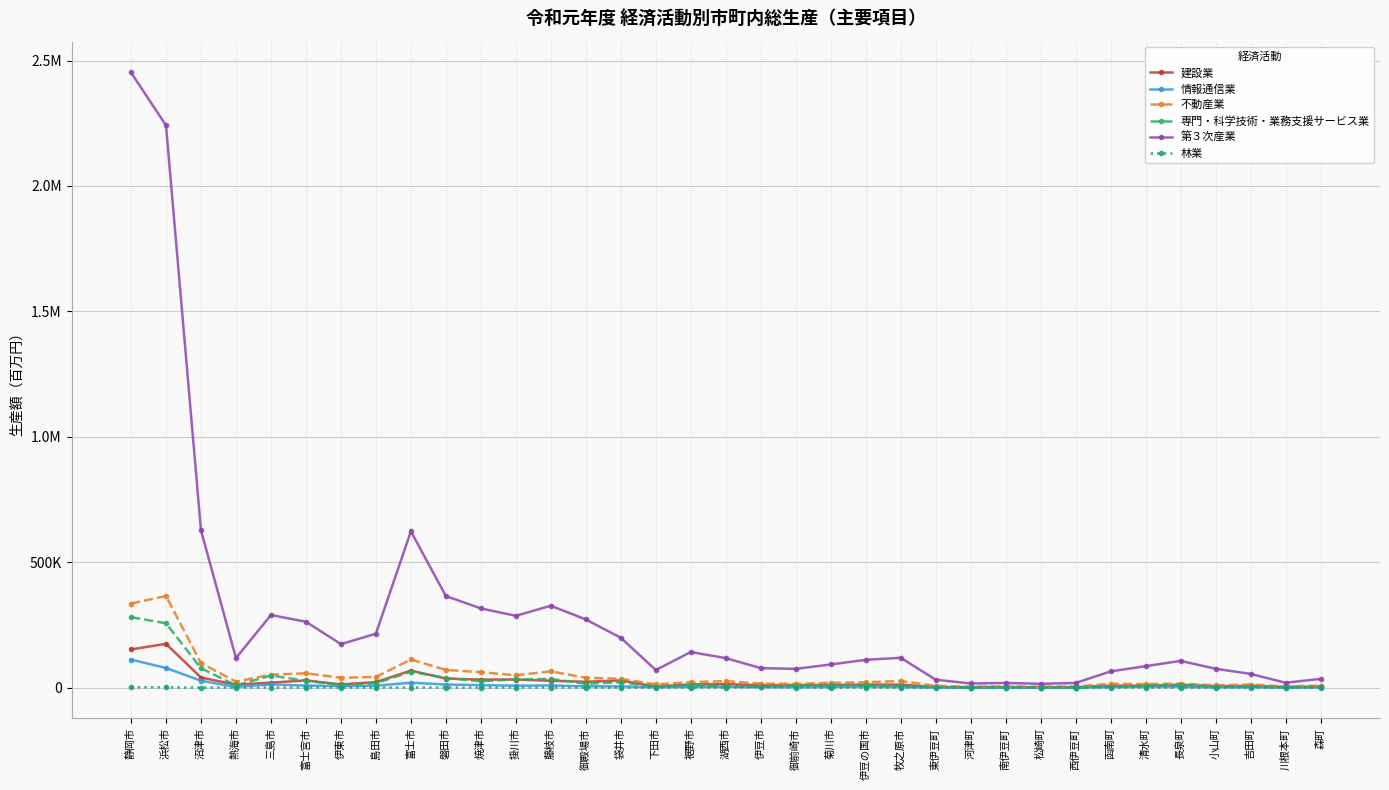

What is the difference between the maximum and minimum values in the 不動産業 series?

361668.8